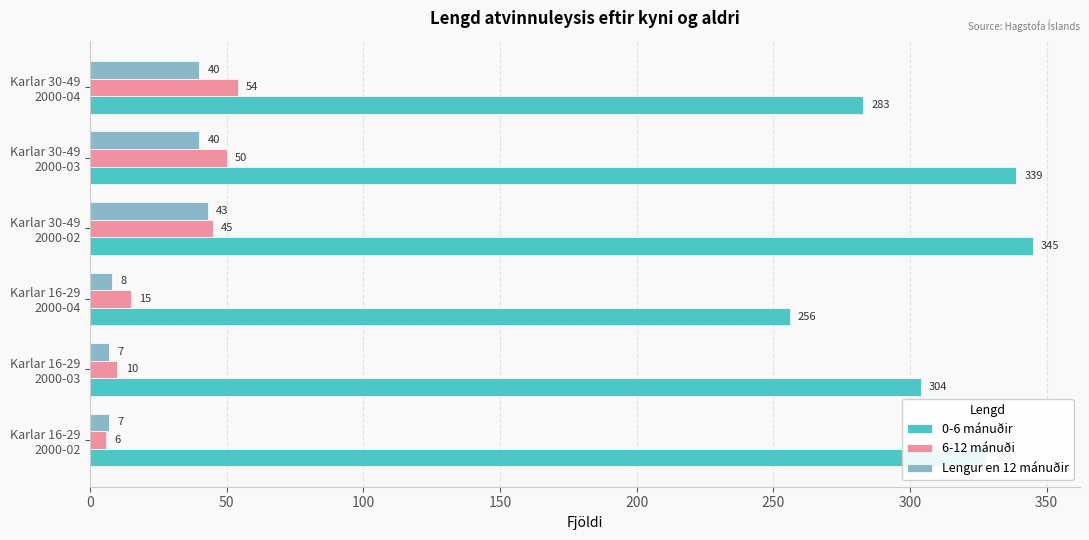

What is the smallest value displayed?

6